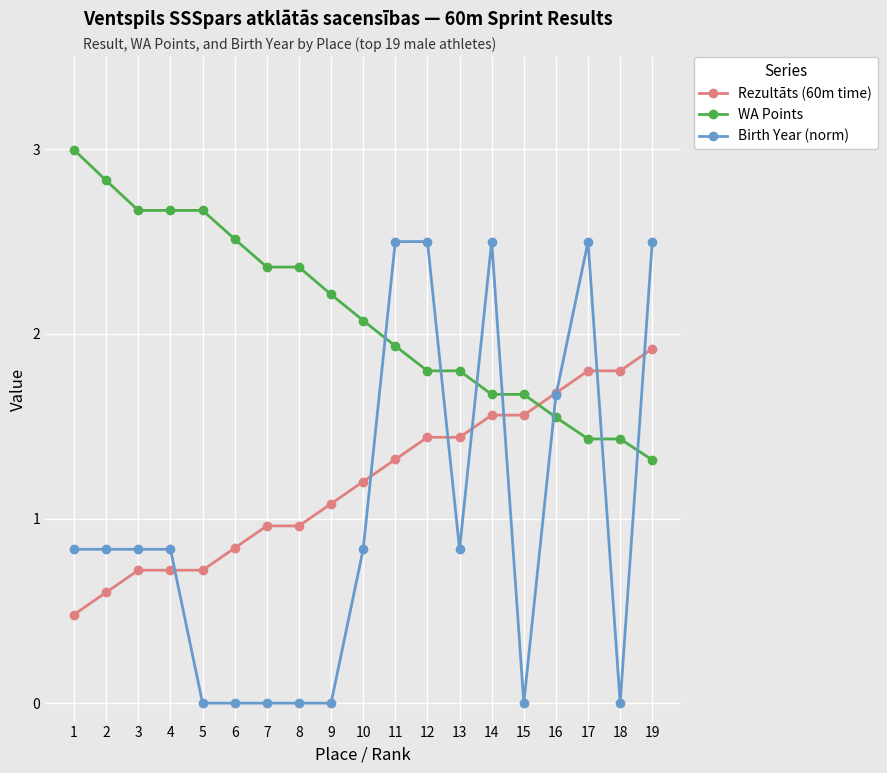

Is the value of Rezultāts (60m time) at 12 greater than the value of Birth Year (norm) at 11?

No